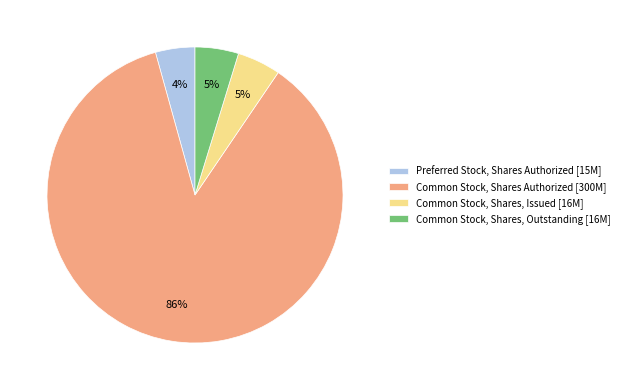

Is it true that Preferred Stock, Shares Authorized is 4% of the pie?

True